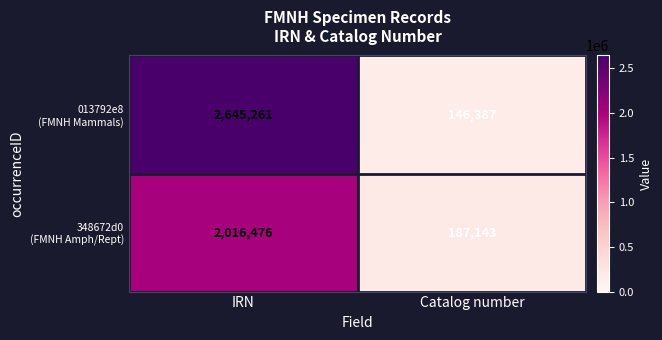

What is the total value across all series at Catalog number?

333530